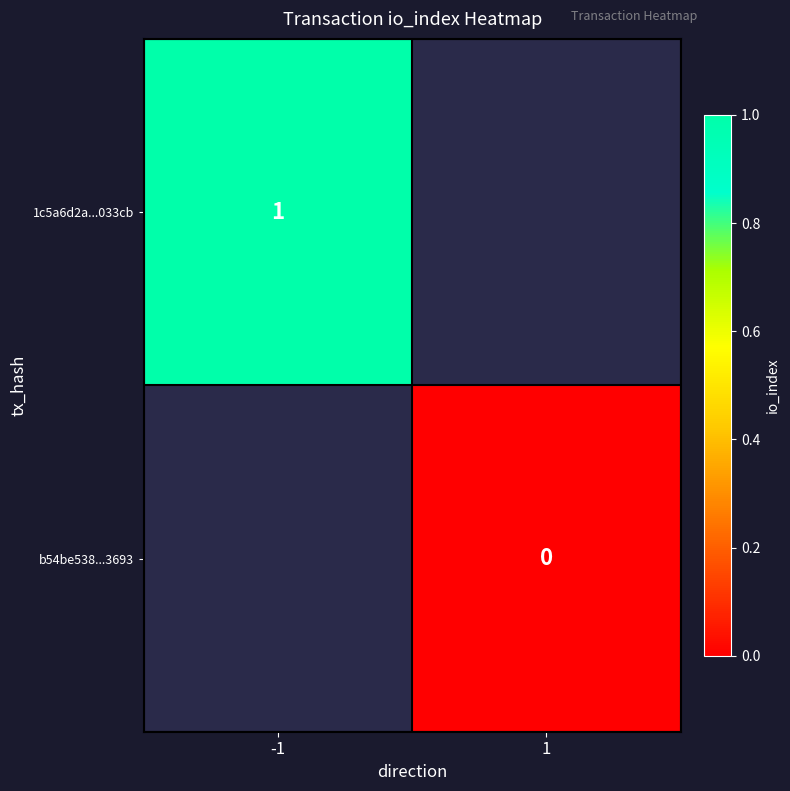

The value of 1c5a6d2a...033cb at -1 is 1. True or false?

True